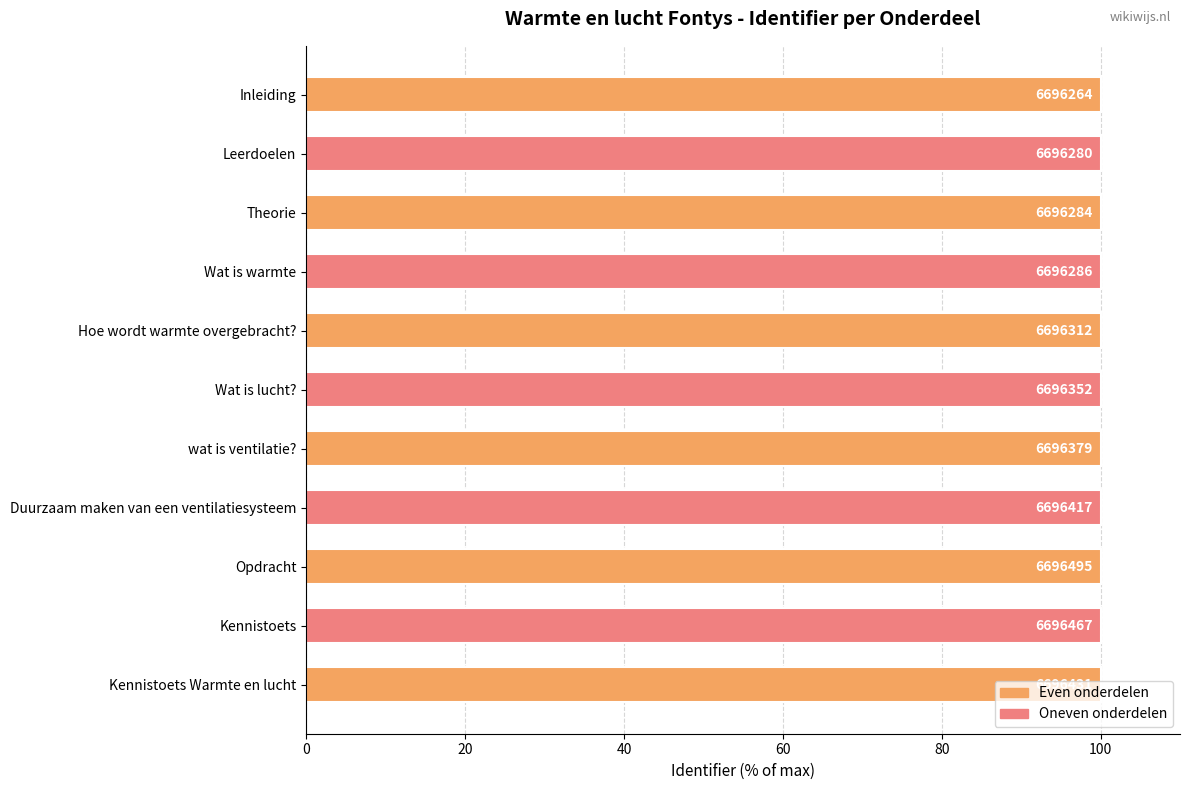

What is the maximum value shown in the chart?

100.0